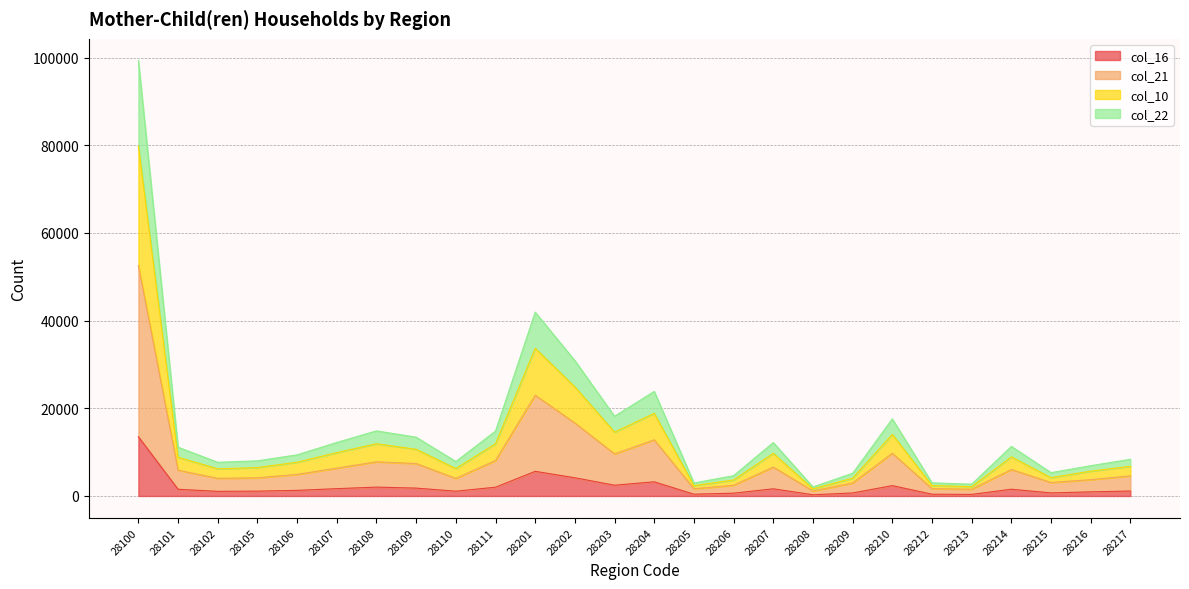

Where is the first local maximum for col_22?

28108